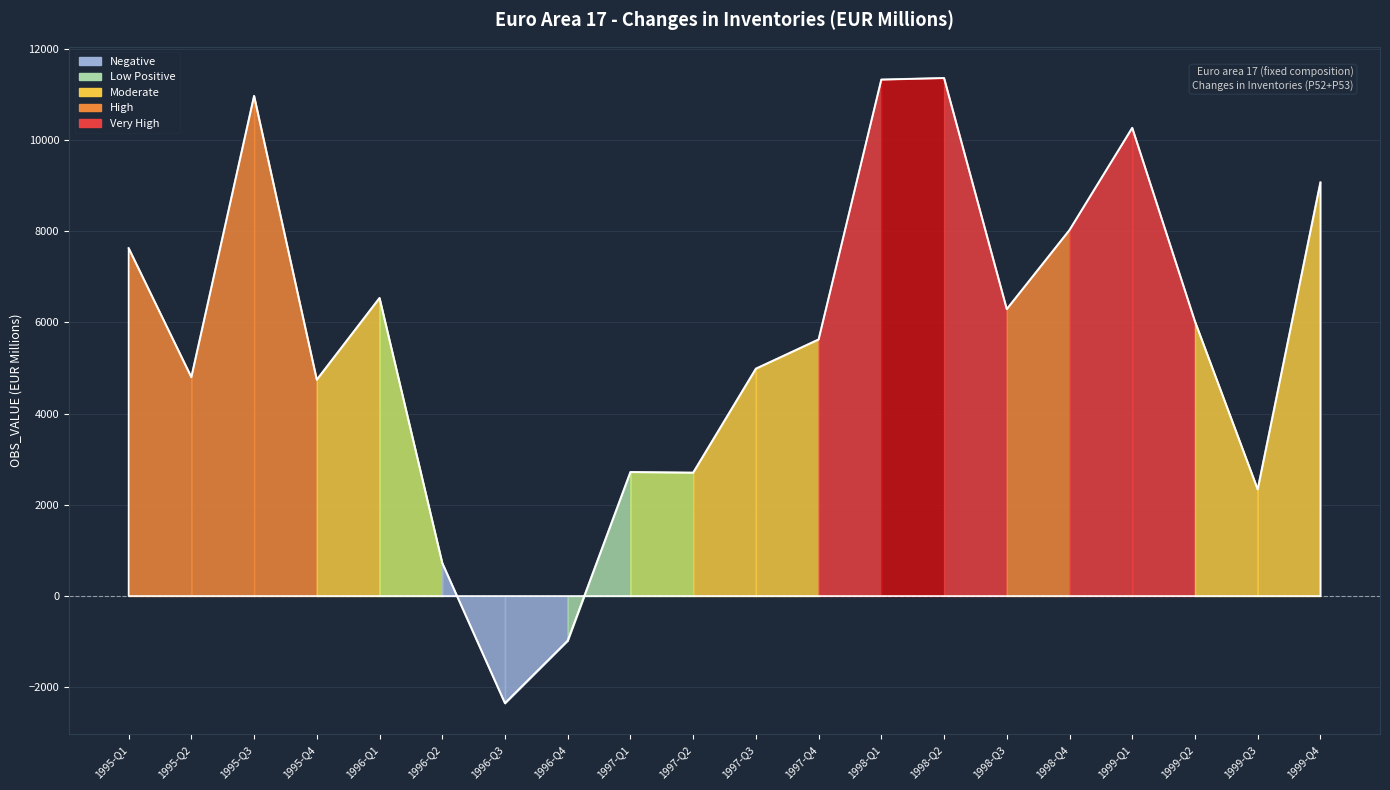

Count the number of values greater than 6019.

10